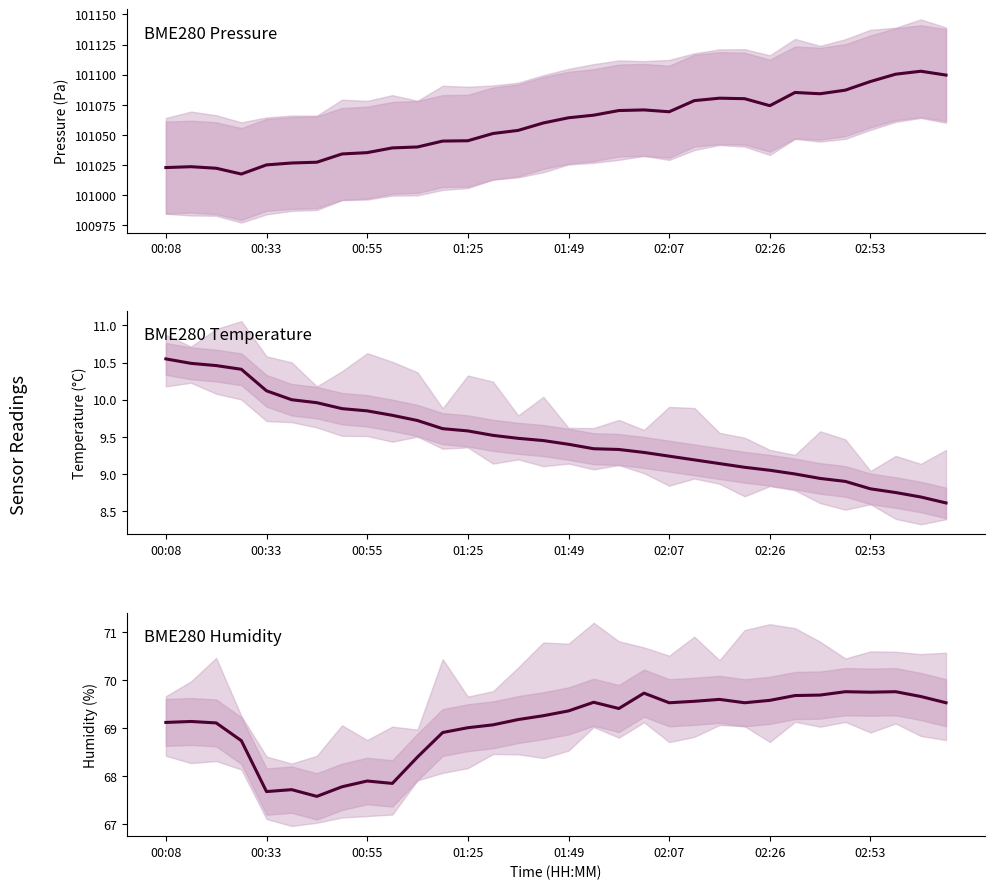

The BME280_humidity series shows 119.6 at 02:26. True or false?

False